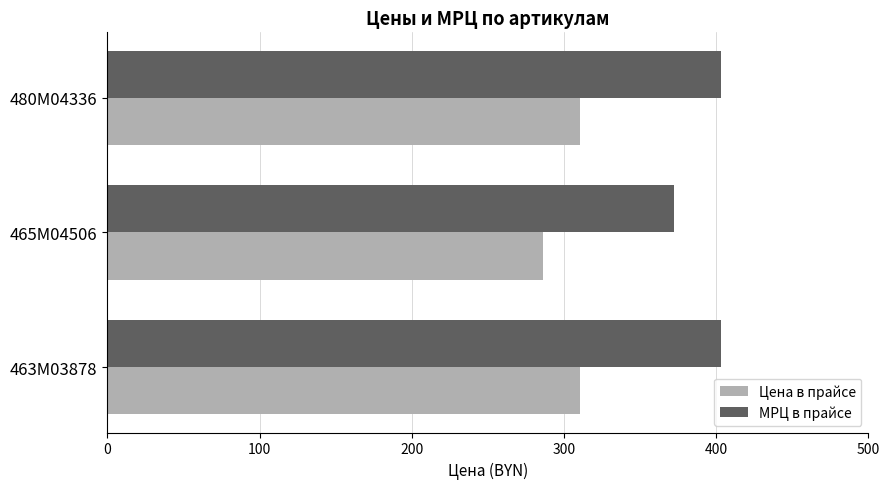

Is the value of МРЦ в прайсе at 463M03878 greater than the value of Цена в прайсе at 463M03878?

Yes